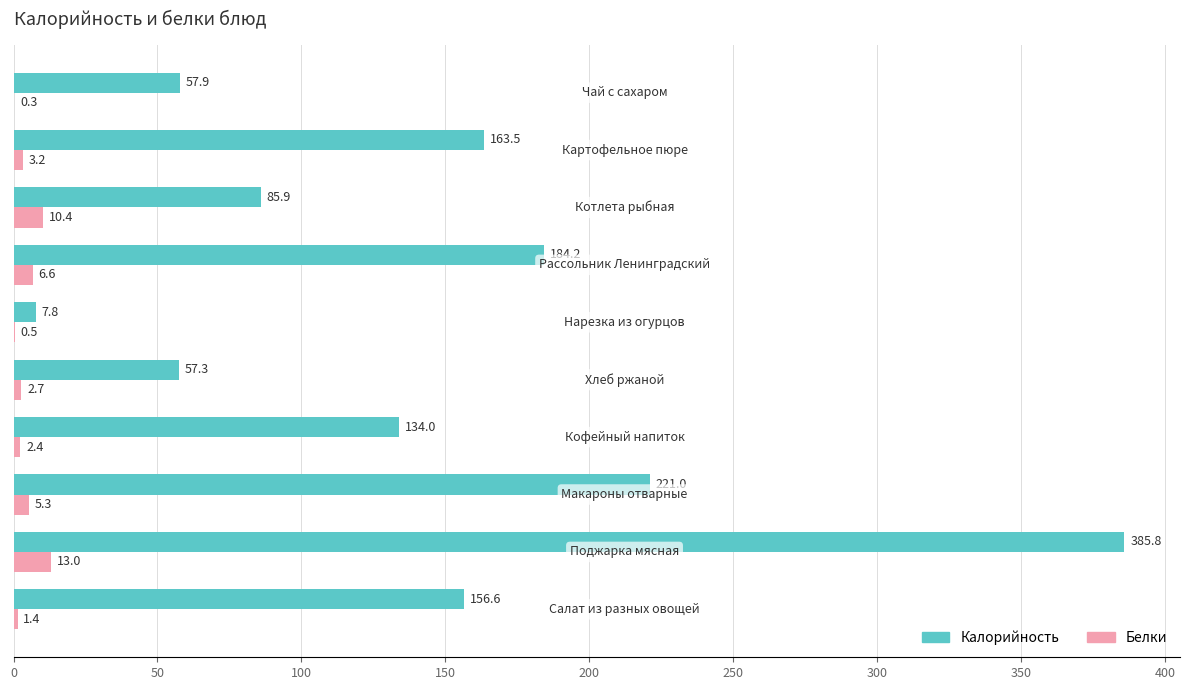

Which series has the largest total across all categories?

Калорийность